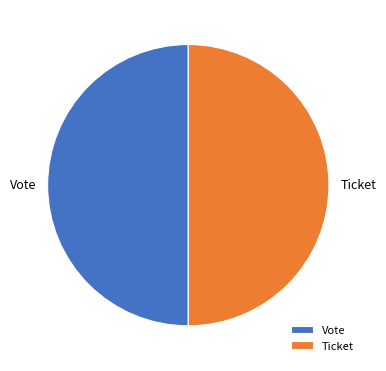

Combined, do Vote and Ticket account for over 50%?

Yes